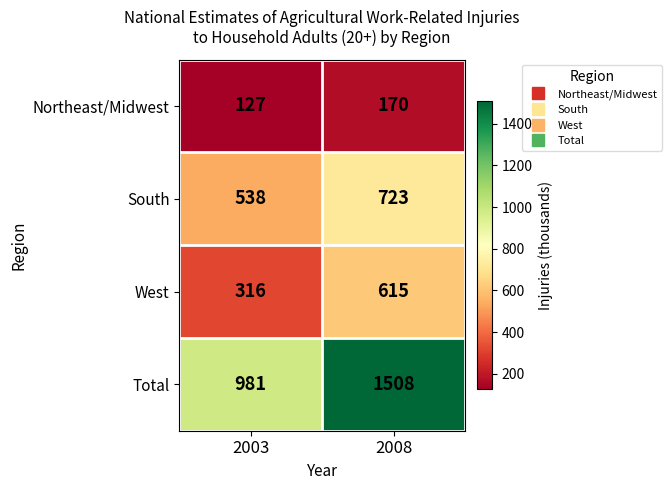

What is the total value across all series at 2008?

3016